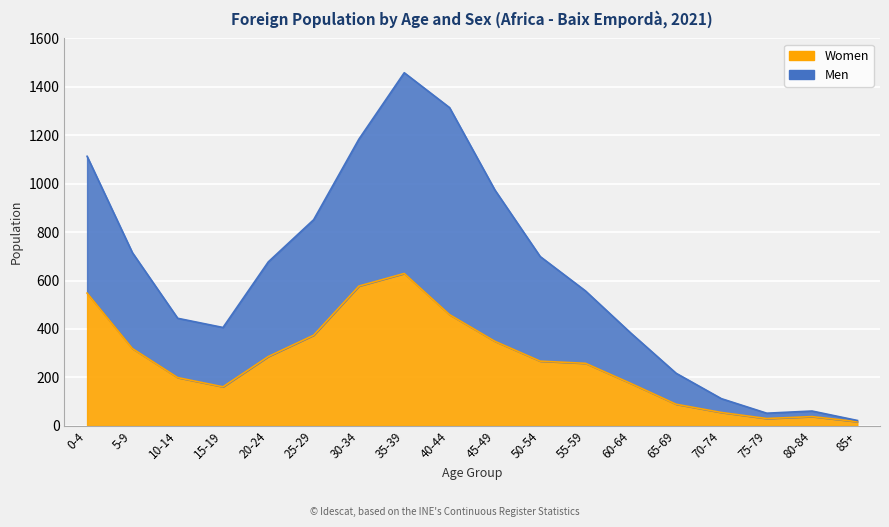

Which series has the largest total across all categories?

Men